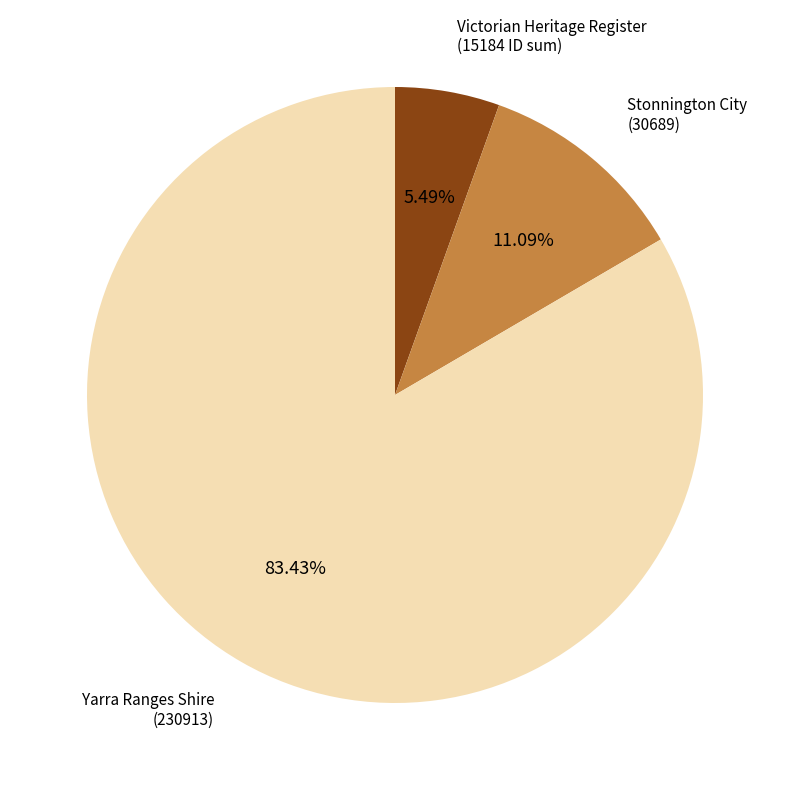

To the nearest percent, what is the difference between the largest and smallest slice percentages?

78%